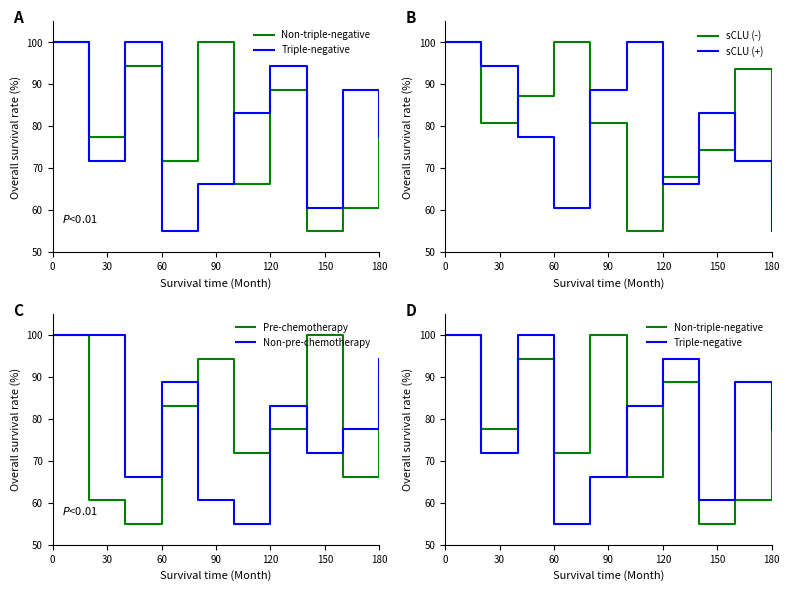

True or false: Pre-chemotherapy has more than 2 points higher than both neighbors.

False